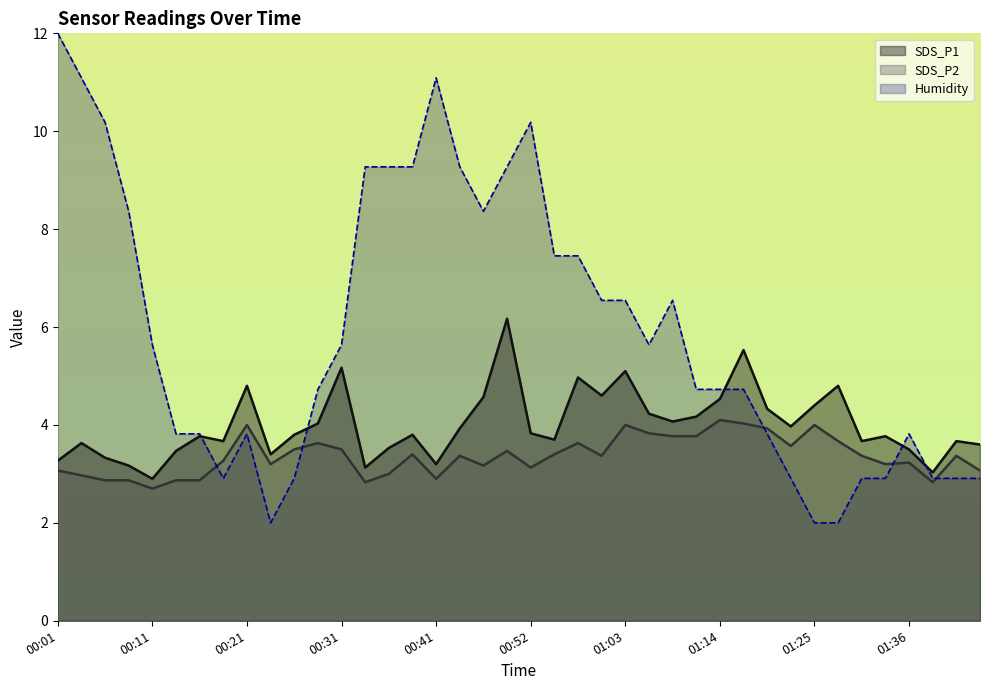

The value of SDS_P2 at 00:47 is 4.5. True or false?

False